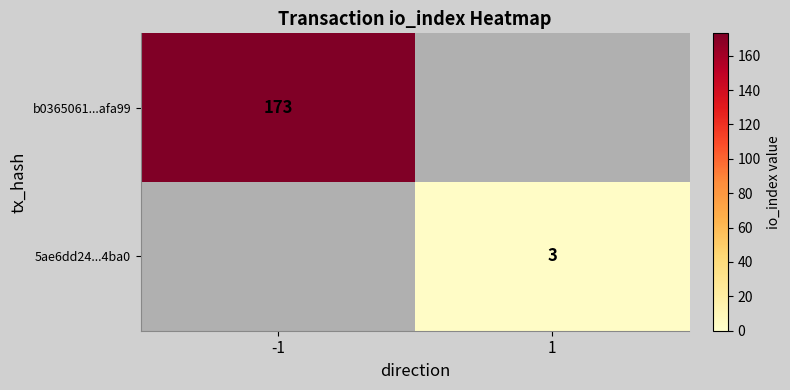

The value of 5ae6dd24...4ba0 at 1 is 2. True or false?

False